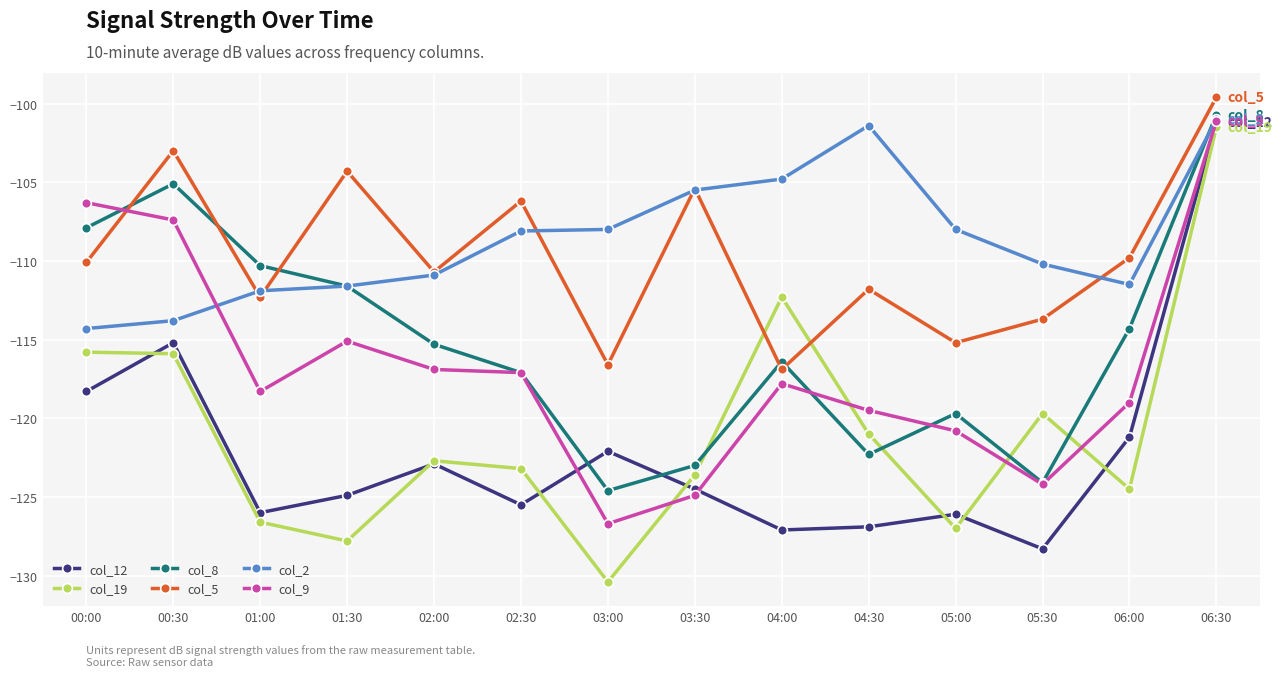

At which category does col_5 reach its first local valley?

01:00